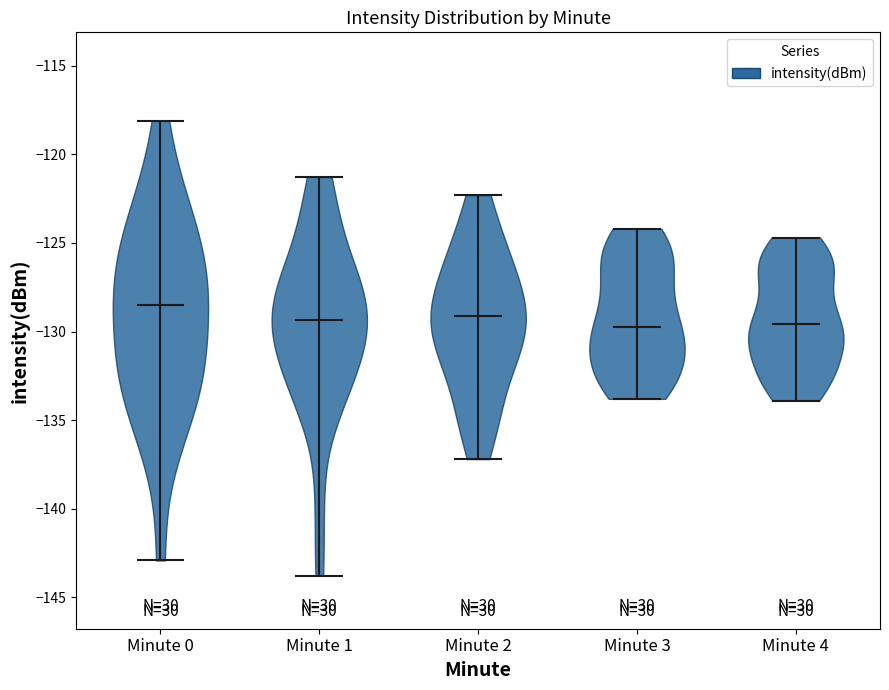

Reading left to right, read every violin against the y-axis: where its median line is, and the lowest and highest points it reaches. The values are not printed on the chart, so give them approximately, as read against the axis.

Minute 0: median line -128.5, lowest point -143.0, highest point -118.0
Minute 1: median line -129.5, lowest point -144.0, highest point -121.5
Minute 2: median line -129.0, lowest point -137.0, highest point -122.5
Minute 3: median line -129.5, lowest point -134.0, highest point -124.0
Minute 4: median line -129.5, lowest point -134.0, highest point -124.5